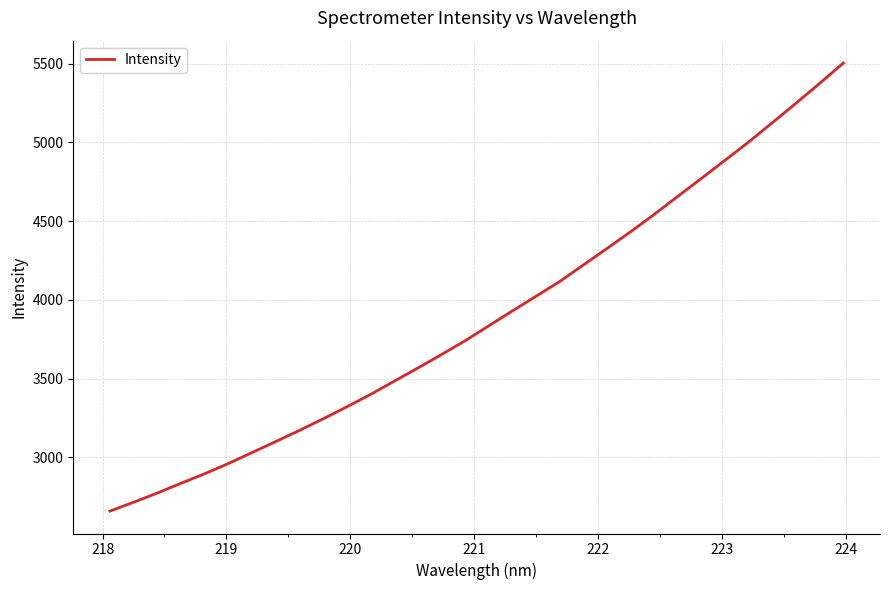

What is the smallest value displayed?

2659.3